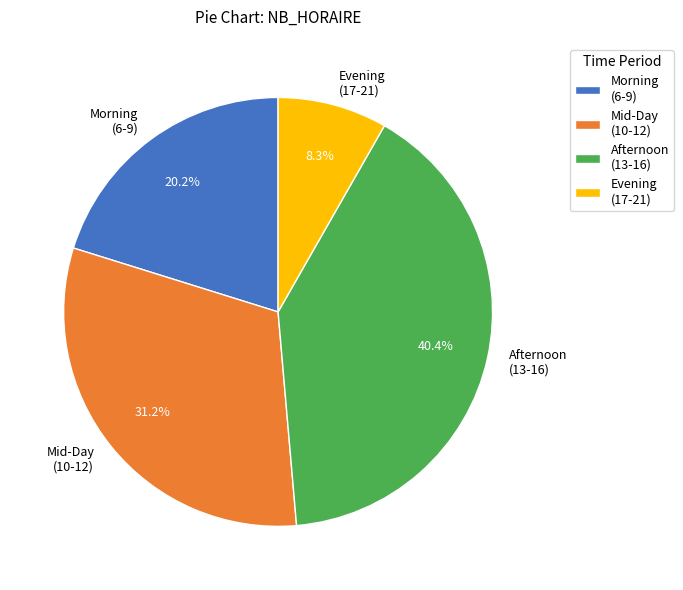

Count the number of slices in the pie.

4